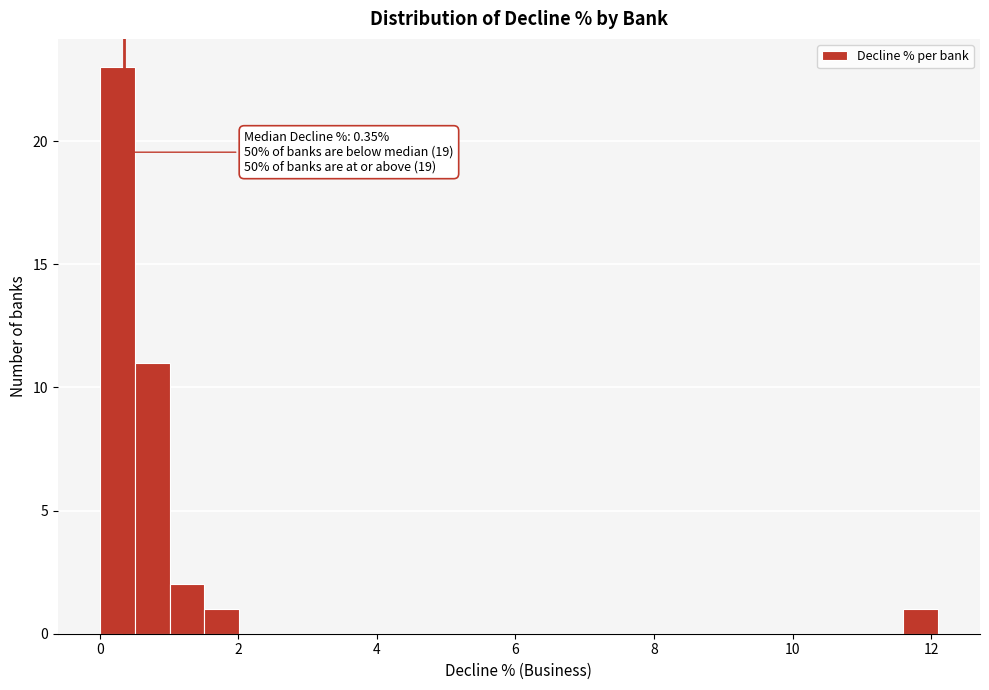

Around what value on the x-axis is the tallest bar? Give the approximate position of its centre, as read against the axis.

0.2